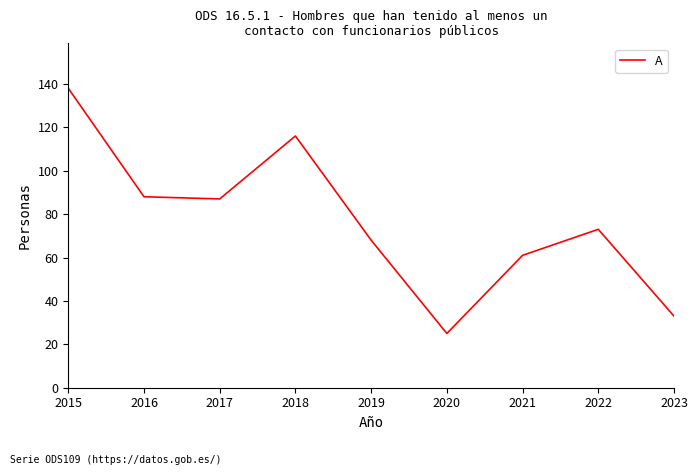

Is it true that the value at 2018 is 34?

False